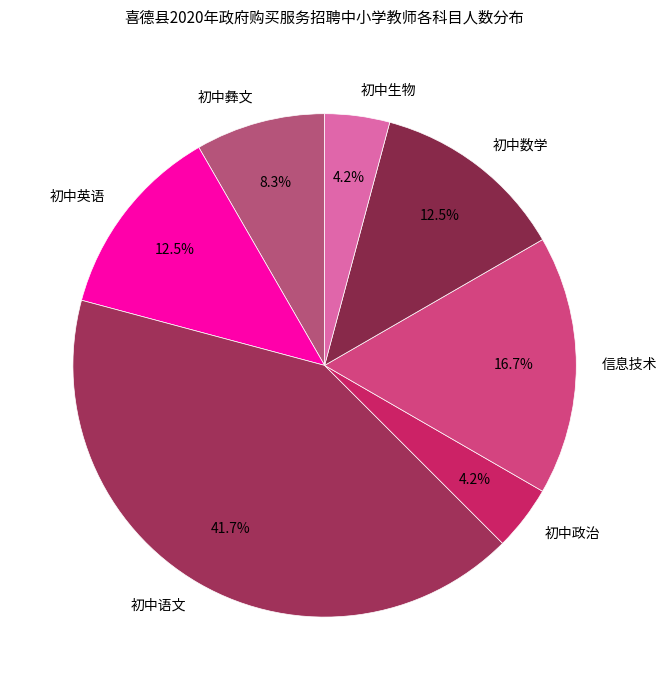

Between 信息技术 and 初中政治, which is larger?

信息技术